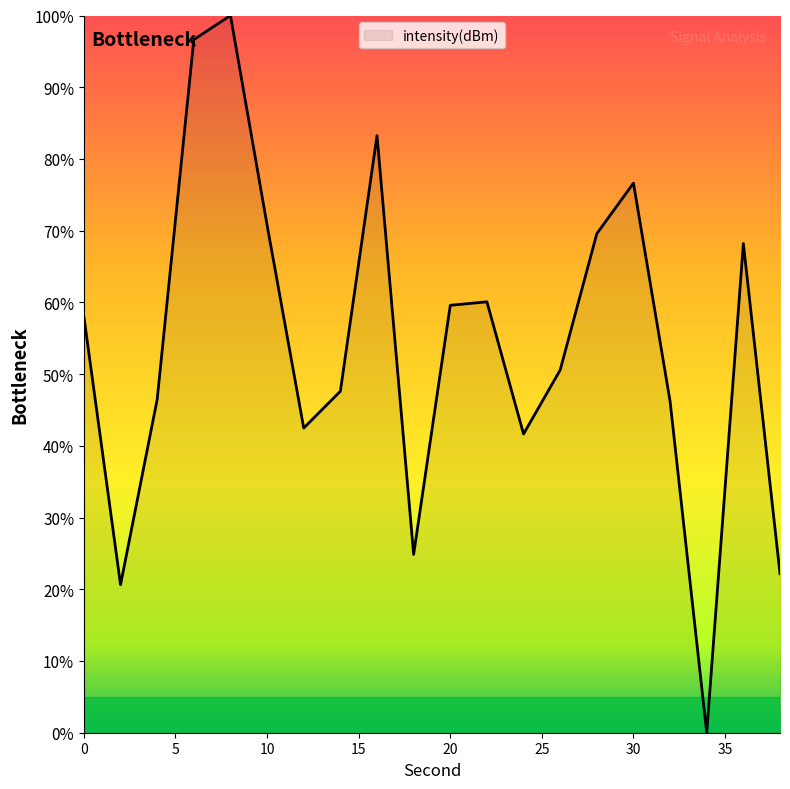

What is the difference between the second highest and second lowest values?

76.0